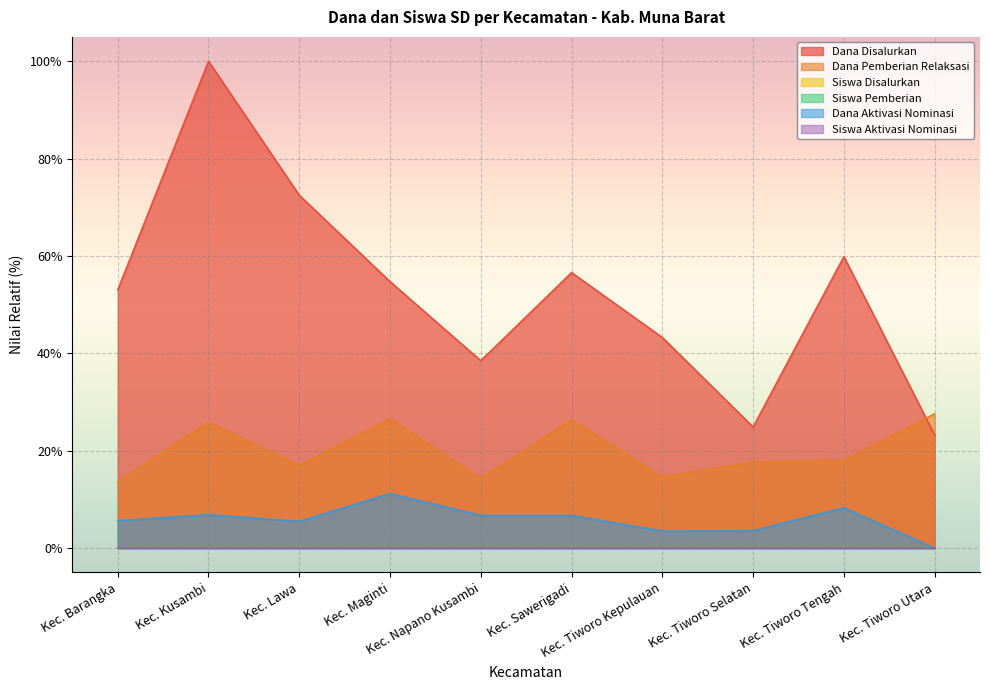

What is the sum of the Dana Aktivasi Nominasi values at Kec. Tiworo Kepulauan and Kec. Napano Kusambi?

10.2